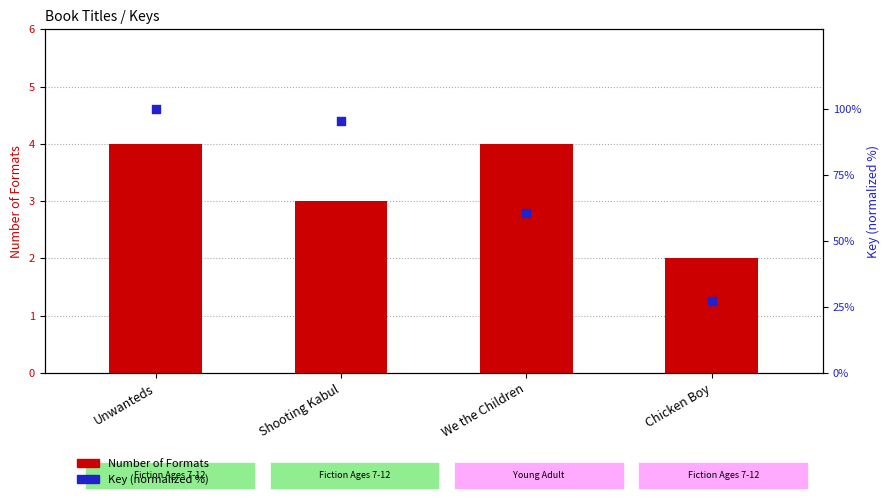

What is the total value across all series at Unwanteds?

104.0